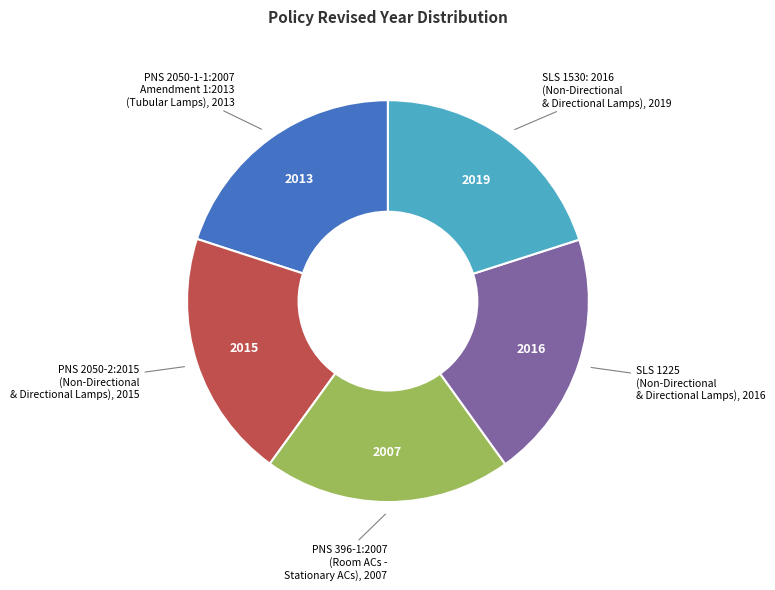

Does any single category account for the majority?

No